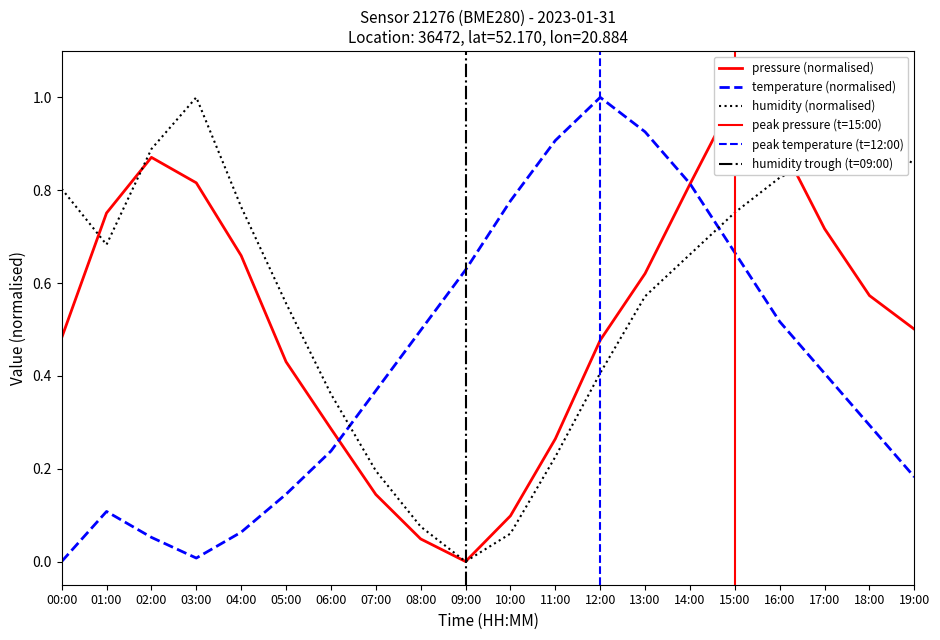

Where is humidity nearest to the value 0?

09:00